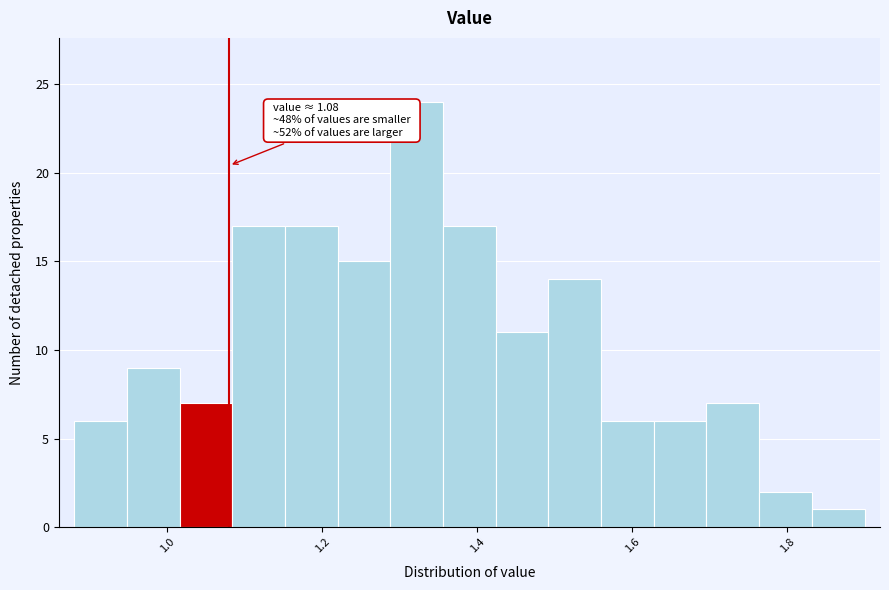

Read against the x-axis, roughly where is the centre of the tallest bar?

1.32